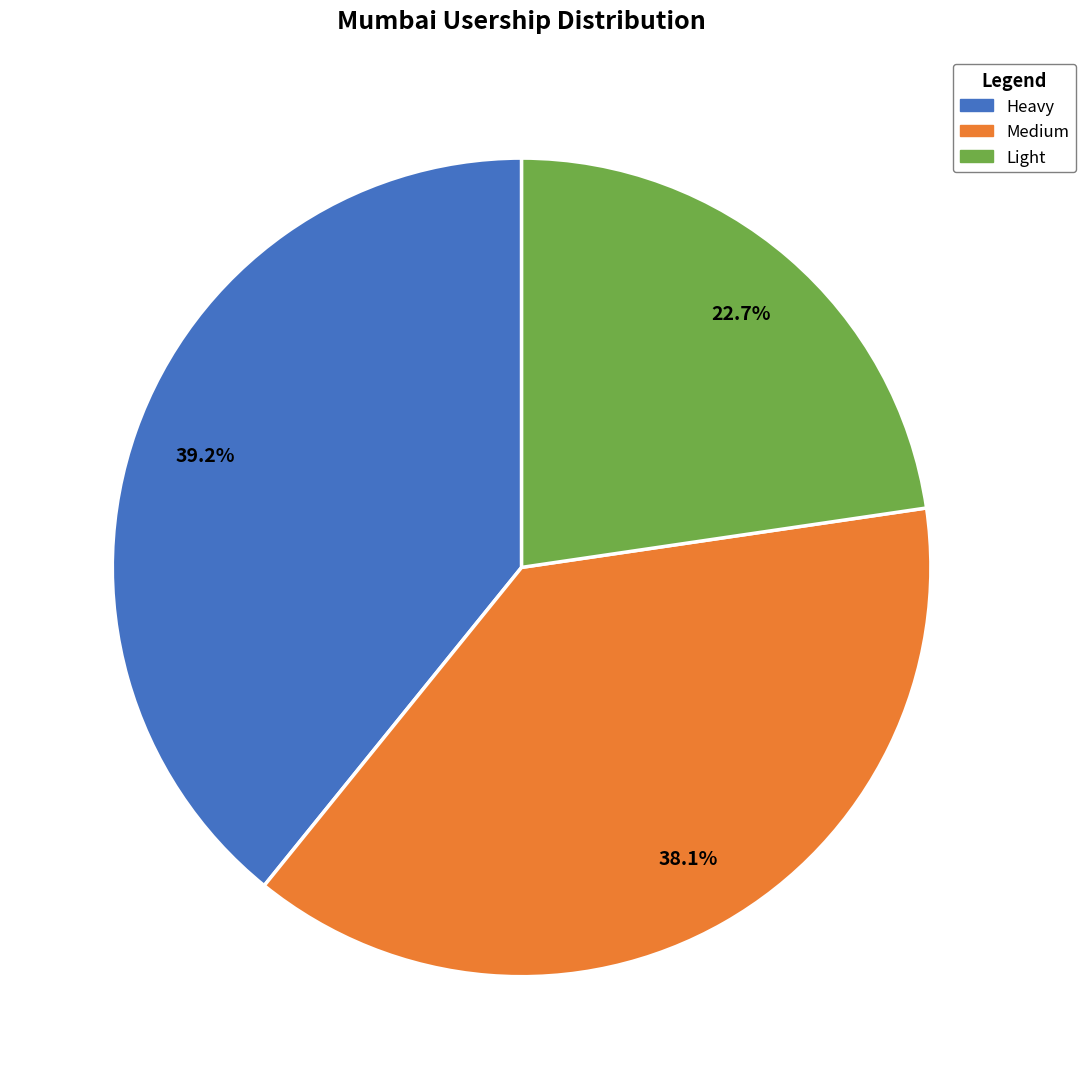

To the nearest percent, what is the difference between the Medium and Heavy slice percentages?

1%